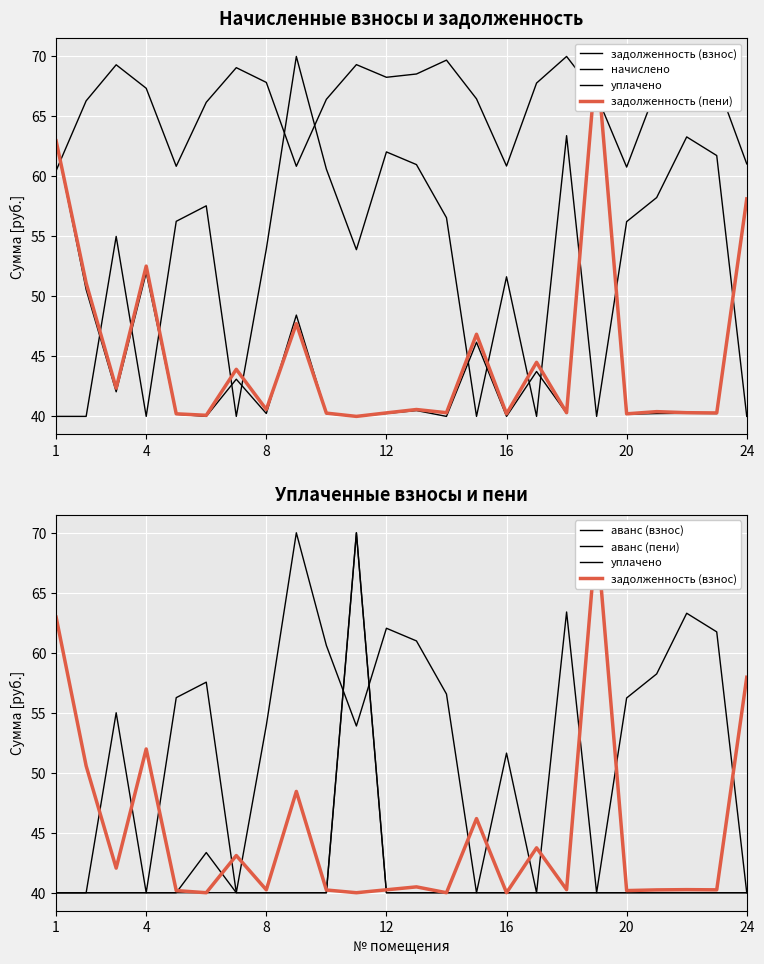

What is the label of the 7th point from the left?

24